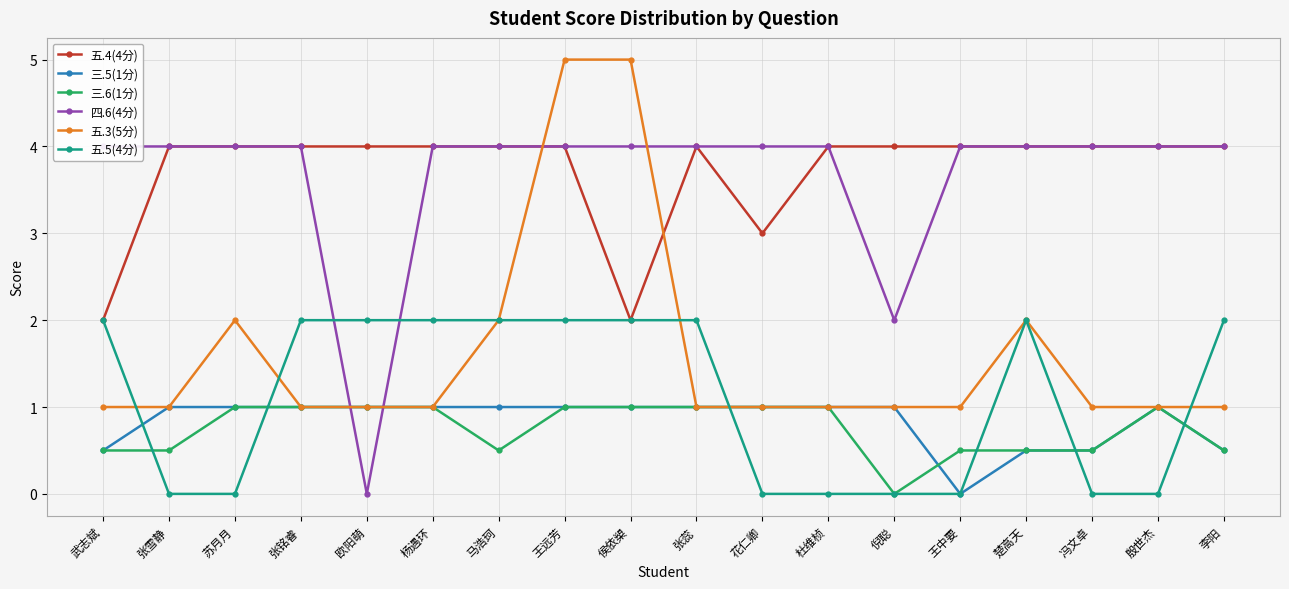

The 三.5(1分) series shows 0.1 at 楚高天. True or false?

False